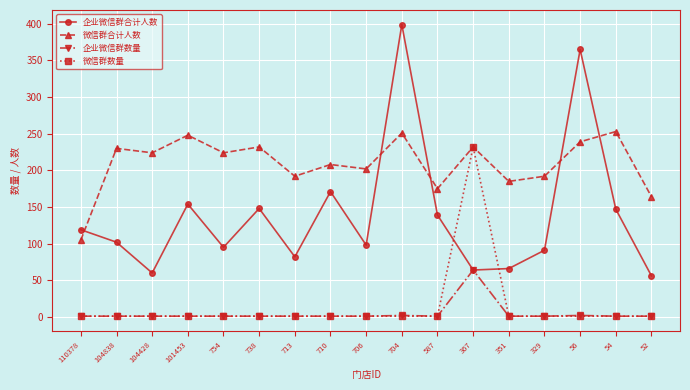

What is the greatest value displayed?

399